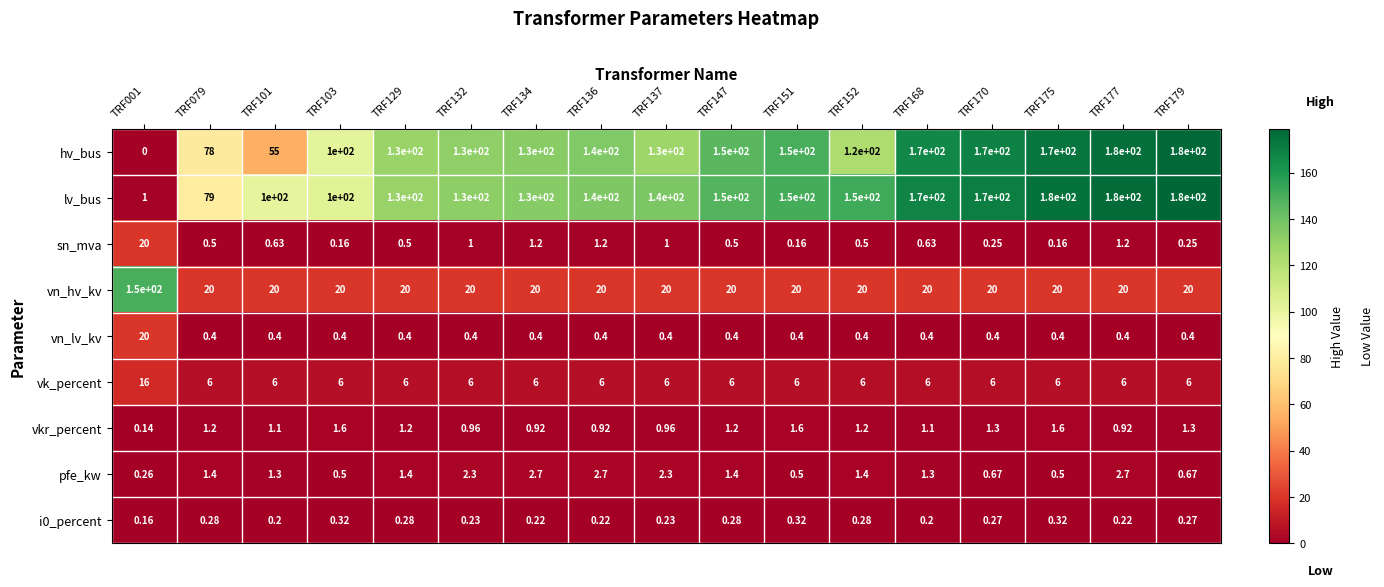

How many data points does each series have?

17